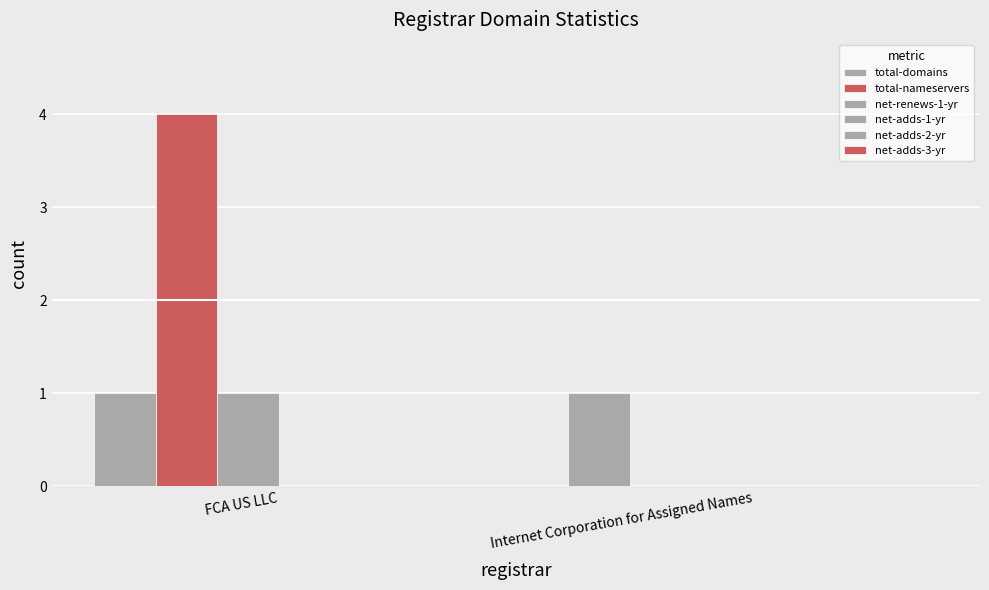

What position from the left is Internet Corporation for Assigned Names?

2